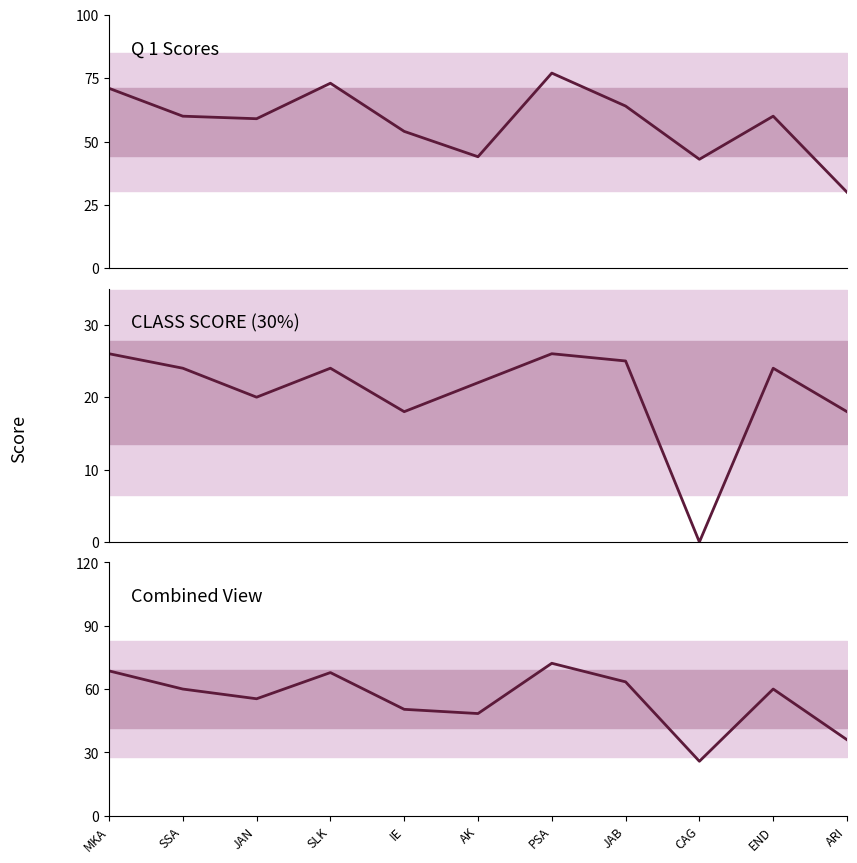

True or false: Combined and CLASS SCORE(30%) cross at least once.

False